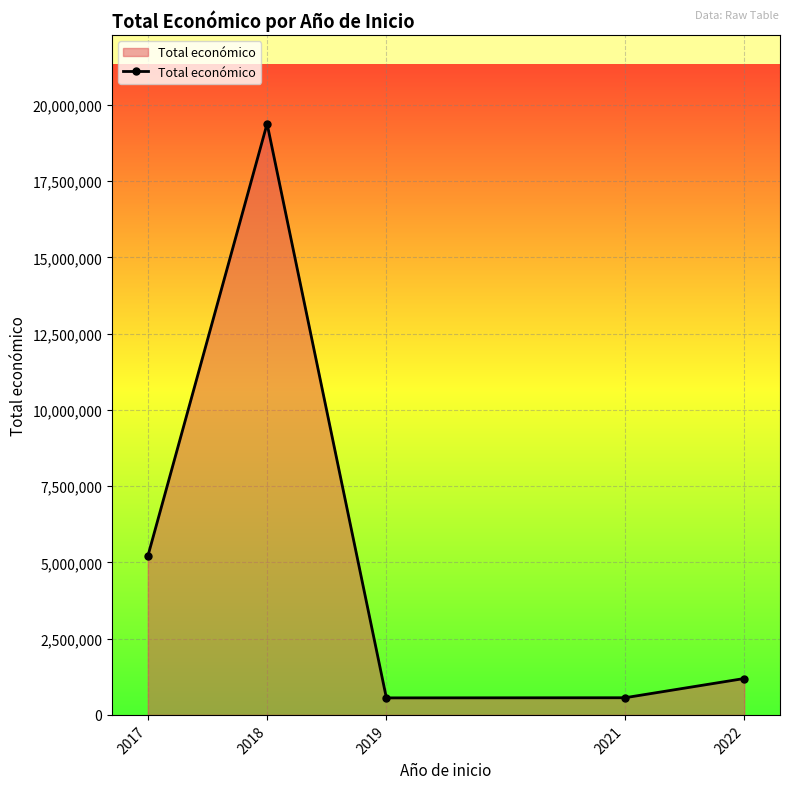

True or false: the data has more than 1 interior local peaks.

False